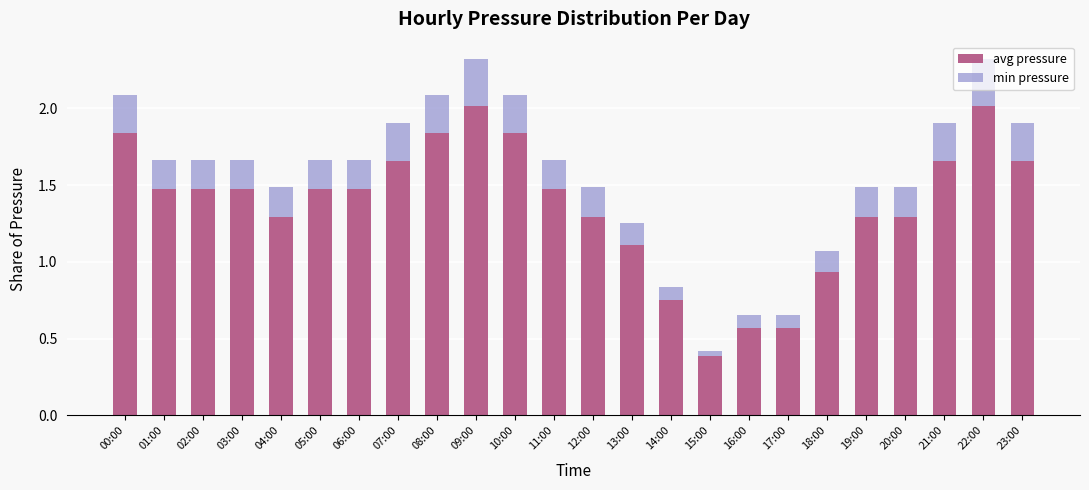

What value does the avg pressure series have at 04:00?

1.3